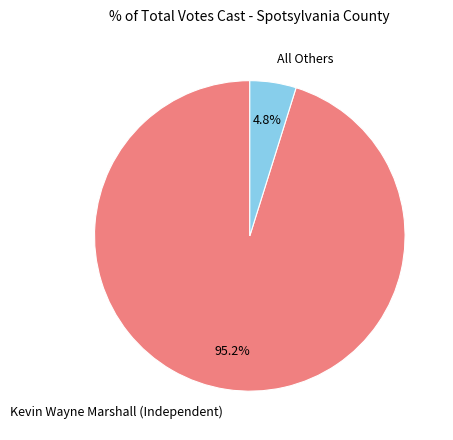

What is the majority slice?

Kevin Wayne Marshall (Independent)